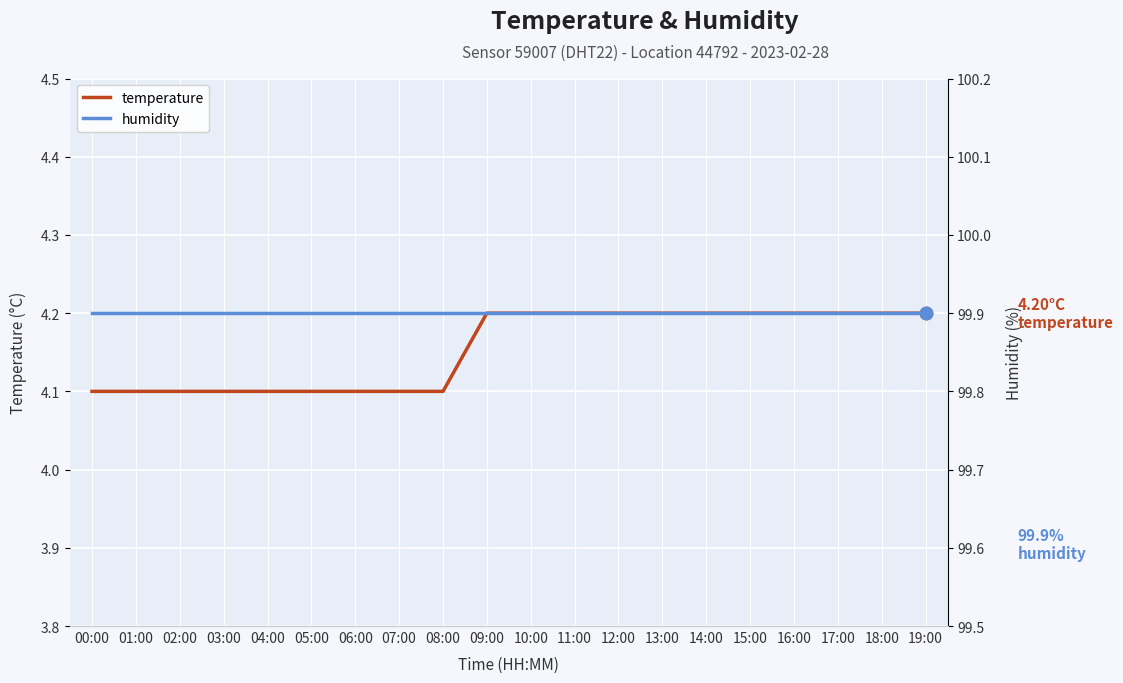

Which series contains the lowest Y value?

temperature